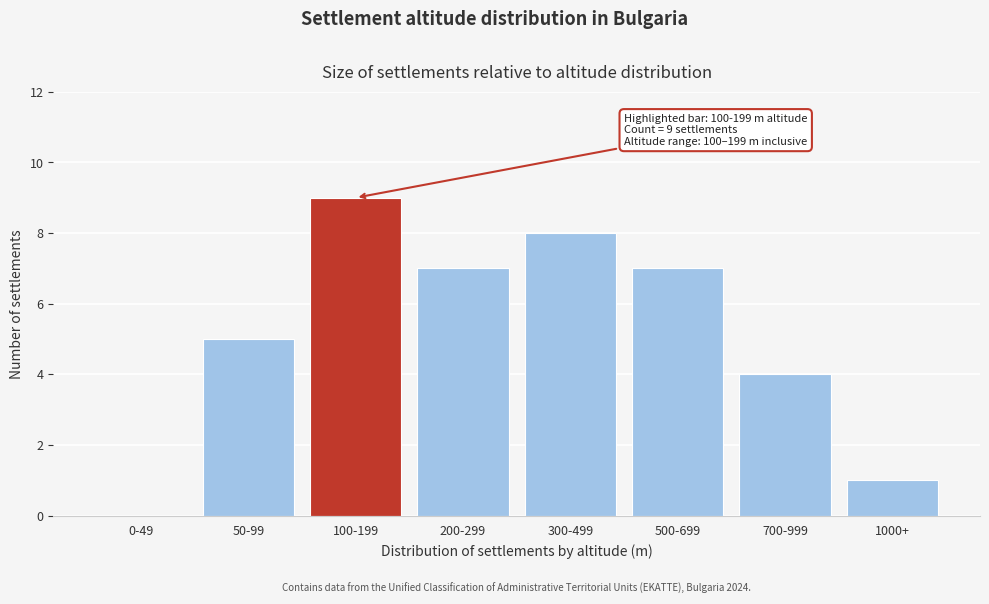

Reading right to left, what are all the values shown in this chart?

1000+=1	700-999=4	500-699=7	300-499=8	200-299=7	100-199=9	50-99=5	0-49=0